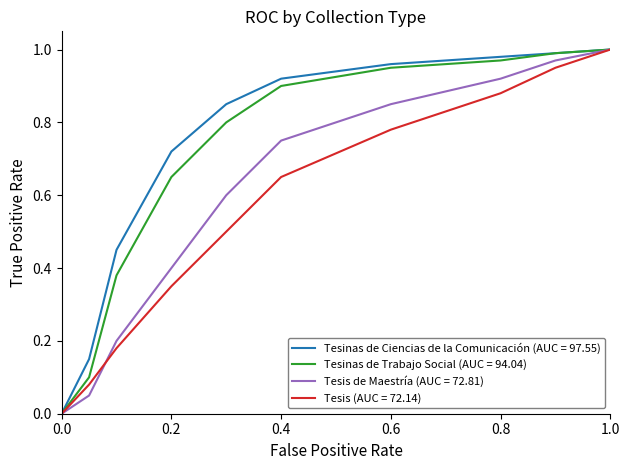

Rank the series by their average value, from highest to lowest.

Tesinas de Ciencias de la Comunicación (AUC = 97.55), Tesinas de Trabajo Social (AUC = 94.04), Tesis de Maestría (AUC = 72.81), Tesis (AUC = 72.14)